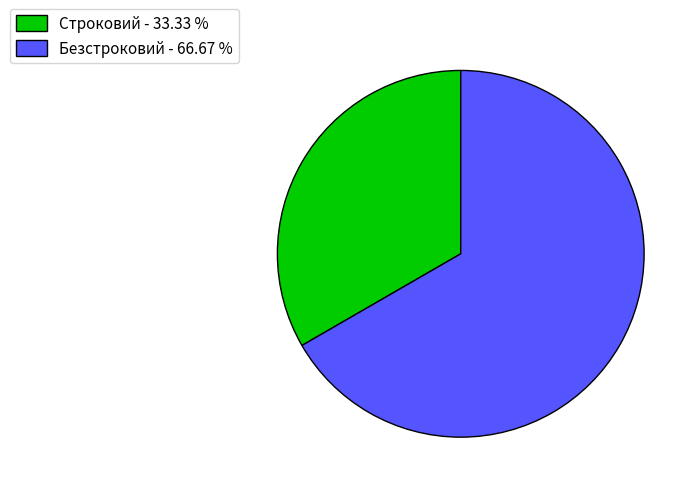

How many slices are in this pie chart?

2